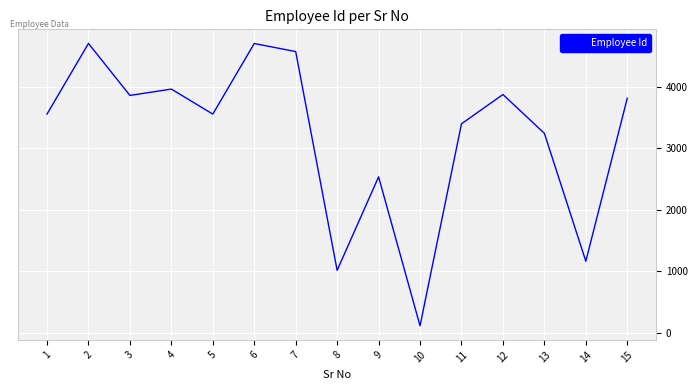

The value at 14 is 1815. True or false?

False